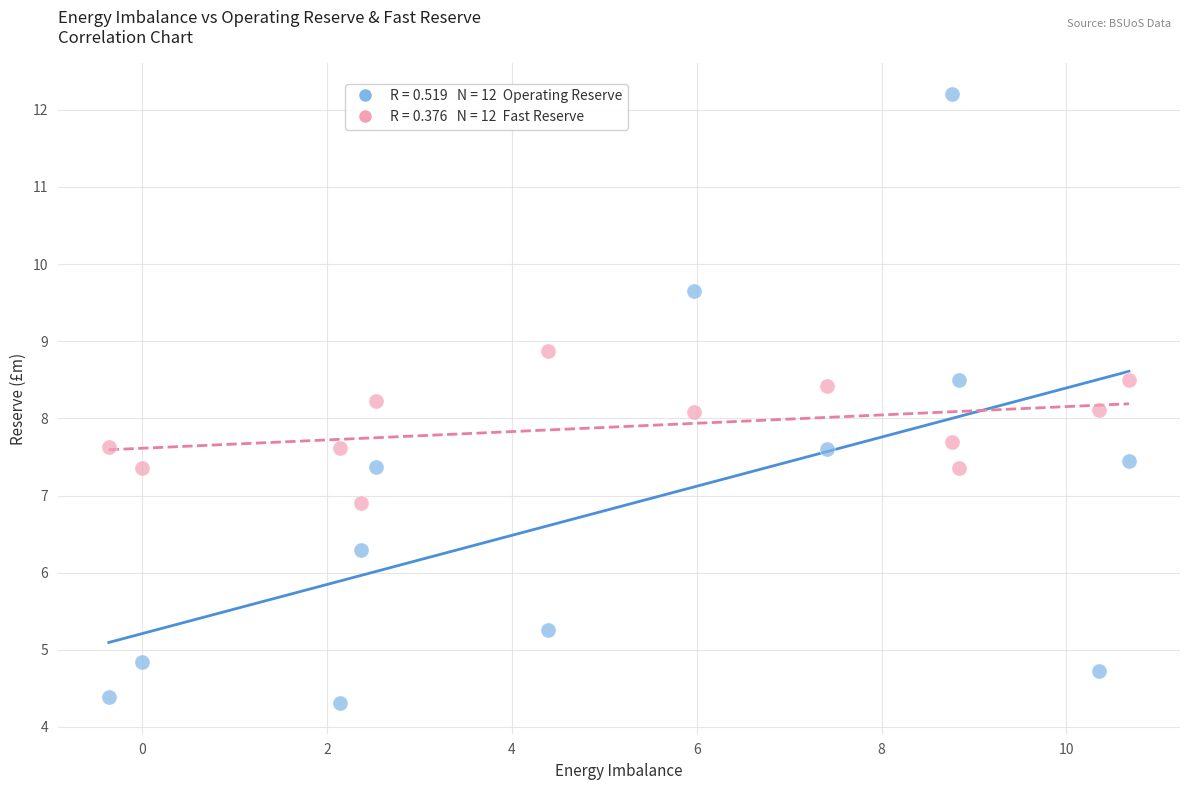

Across all data points, what is the range of X values (max minus min)?

11.0